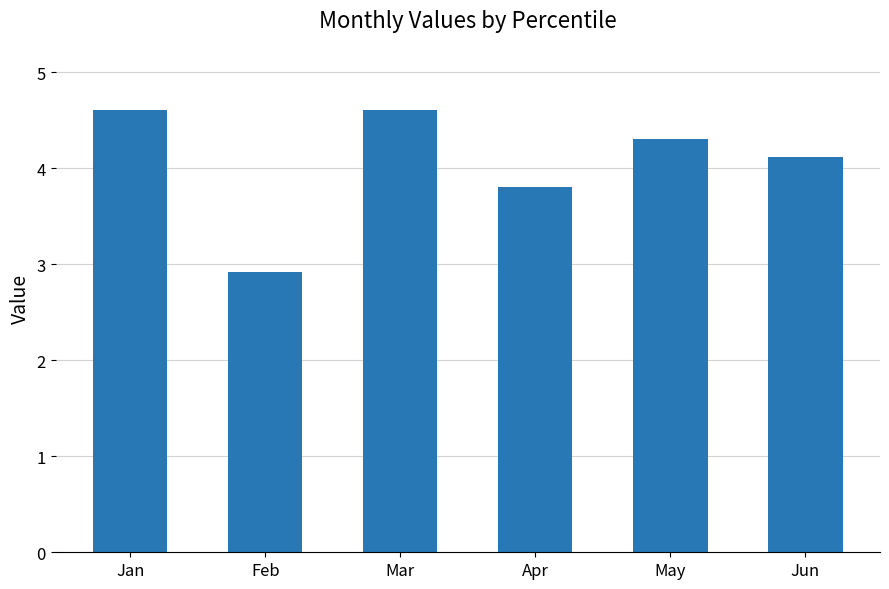

Is it true that the value at Apr is 3.8?

True